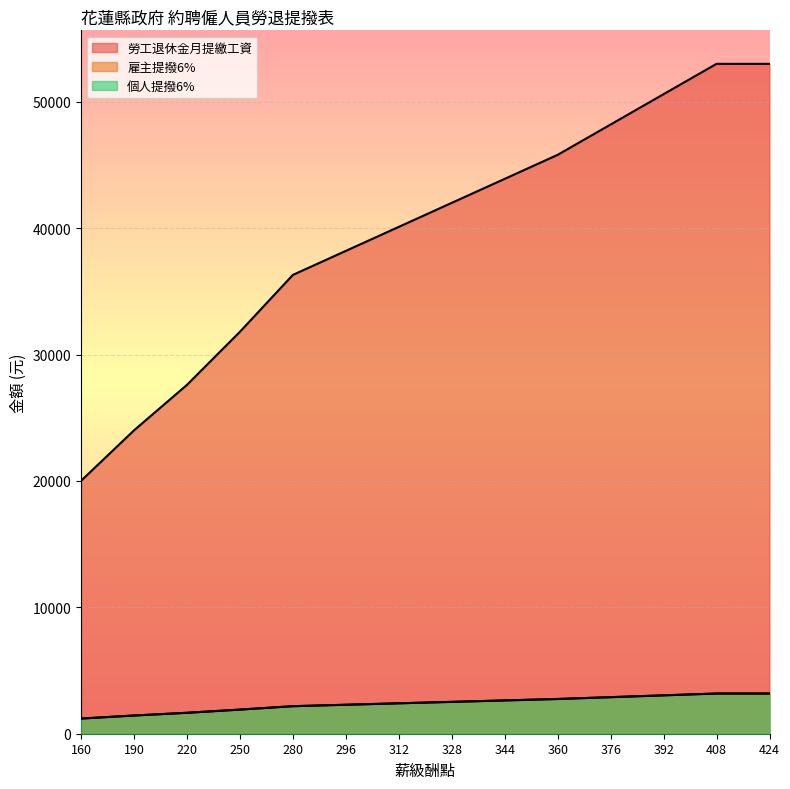

True or false: 個人提撥6% and 雇主提撥6% cross at least once.

False